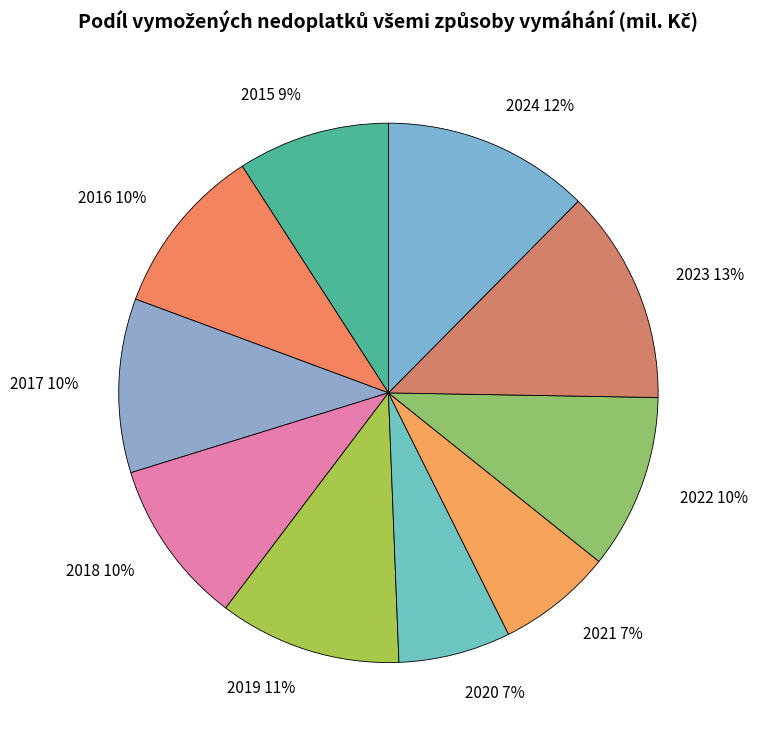

The 2019 slice represents 11% of the pie. True or false?

True